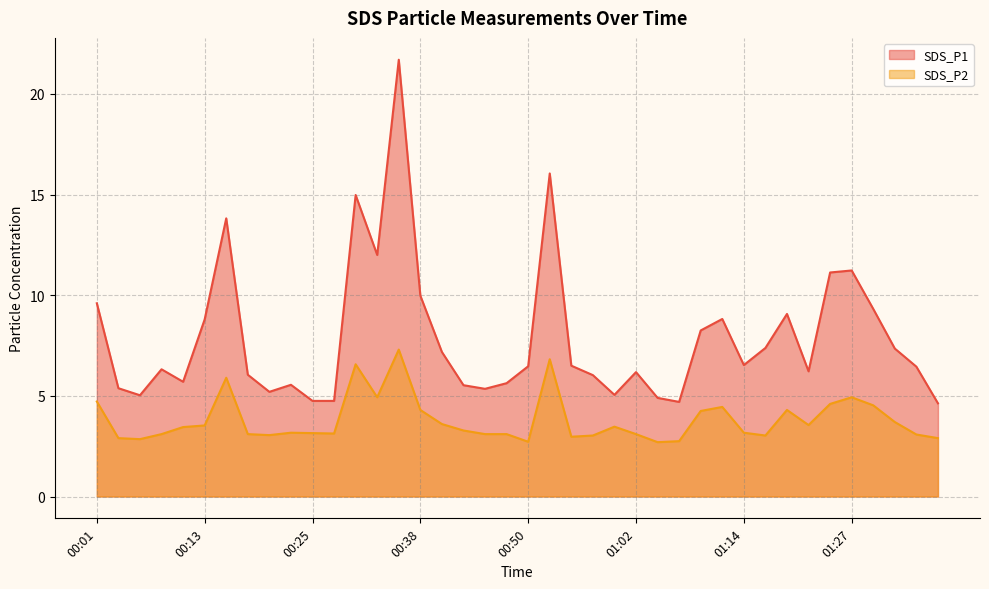

What is the label of the 31st point from the left?

01:14